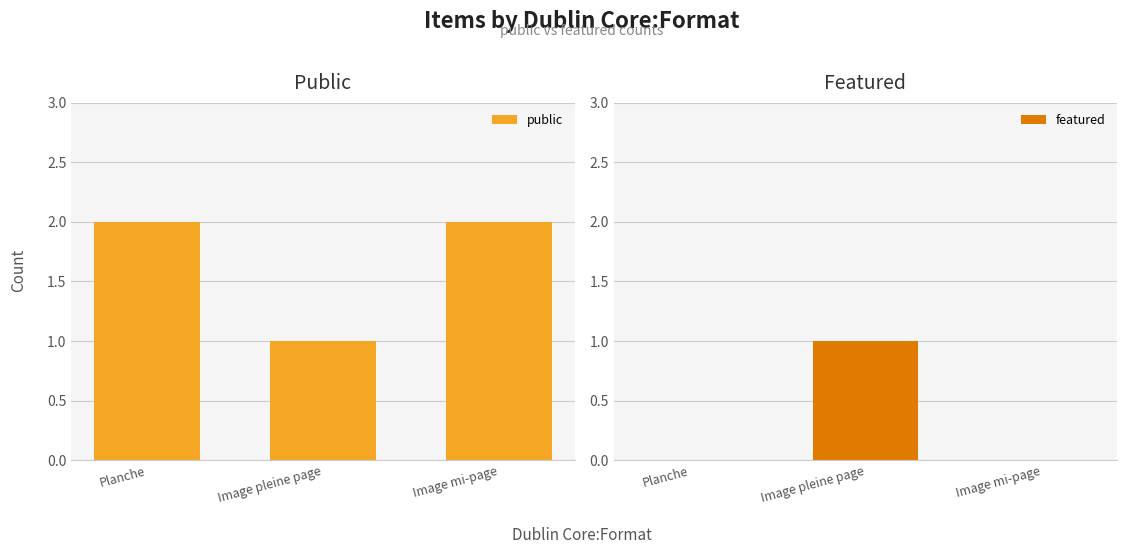

The value of public at Planche is 2. True or false?

True